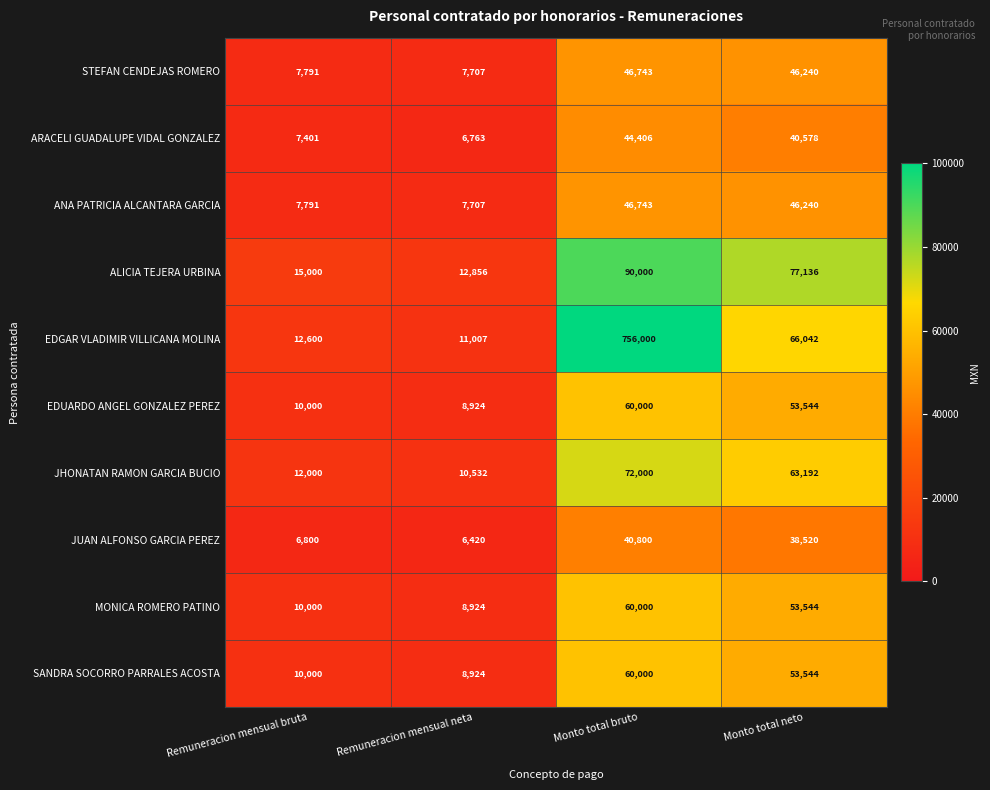

Between Remuneracion mensual bruta and Monto total neto, which series saw the biggest shift?

ALICIA TEJERA URBINA